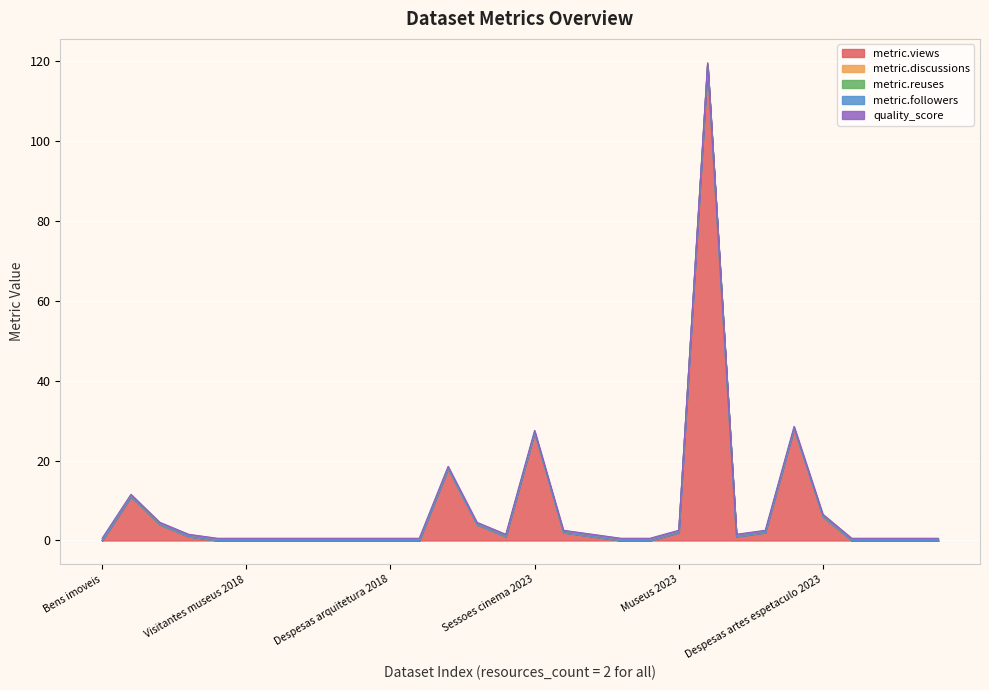

Reading left to right, transcribe all the data shown in this chart.

metric.views: Bens imoveis=0.0	Sessoes cinema 2020=11.0	Espetadores cinema=4.0	Recintos cinema 2020=1.0	Espectadores teatro 2018=0.0	Visitantes museus 2018=0.0	Exemplares vendidos=0.0	Despesas atividades=0.0	Museus 2018=0.0	Praticantes futebol 2018=0.0	Despesas arquitetura 2018=0.0	Despesas artes visuais 2018=0.0	Praticantes inscritos 2018=18.0	Despesas espetaculo 2018=4.0	Praticantes inscritos 2023=1.0	Sessoes cinema 2023=27.0	Recintos cinema 2023=2.0	Despesas atividades 2023=1.0	Praticantes futebol 2023=0.0	Despesas audiovisual=0.0	Museus 2023=2.0	Despesas patrimonio=119.0	Espectadores teatro 2023=1.0	Espectadores cinema 2023=2.0	Despesas artes visuais 2023=28.0	Despesas artes espetaculo 2023=6.0	Despesas interdisciplinares=0.0	Visitantes museus 2023=0.0	Exemplares publicacoes=0.0	Despesas arquitetura 2023=0.0
metric.discussions: Bens imoveis=0.0	Sessoes cinema 2020=0.0	Espetadores cinema=0.0	Recintos cinema 2020=0.0	Espectadores teatro 2018=0.0	Visitantes museus 2018=0.0	Exemplares vendidos=0.0	Despesas atividades=0.0	Museus 2018=0.0	Praticantes futebol 2018=0.0	Despesas arquitetura 2018=0.0	Despesas artes visuais 2018=0.0	Praticantes inscritos 2018=0.0	Despesas espetaculo 2018=0.0	Praticantes inscritos 2023=0.0	Sessoes cinema 2023=0.0	Recintos cinema 2023=0.0	Despesas atividades 2023=0.0	Praticantes futebol 2023=0.0	Despesas audiovisual=0.0	Museus 2023=0.0	Despesas patrimonio=0.0	Espectadores teatro 2023=0.0	Espectadores cinema 2023=0.0	Despesas artes visuais 2023=0.0	Despesas artes espetaculo 2023=0.0	Despesas interdisciplinares=0.0	Visitantes museus 2023=0.0	Exemplares publicacoes=0.0	Despesas arquitetura 2023=0.0
metric.reuses: Bens imoveis=0.0	Sessoes cinema 2020=0.0	Espetadores cinema=0.0	Recintos cinema 2020=0.0	Espectadores teatro 2018=0.0	Visitantes museus 2018=0.0	Exemplares vendidos=0.0	Despesas atividades=0.0	Museus 2018=0.0	Praticantes futebol 2018=0.0	Despesas arquitetura 2018=0.0	Despesas artes visuais 2018=0.0	Praticantes inscritos 2018=0.0	Despesas espetaculo 2018=0.0	Praticantes inscritos 2023=0.0	Sessoes cinema 2023=0.0	Recintos cinema 2023=0.0	Despesas atividades 2023=0.0	Praticantes futebol 2023=0.0	Despesas audiovisual=0.0	Museus 2023=0.0	Despesas patrimonio=0.0	Espectadores teatro 2023=0.0	Espectadores cinema 2023=0.0	Despesas artes visuais 2023=0.0	Despesas artes espetaculo 2023=0.0	Despesas interdisciplinares=0.0	Visitantes museus 2023=0.0	Exemplares publicacoes=0.0	Despesas arquitetura 2023=0.0
metric.followers: Bens imoveis=0.0	Sessoes cinema 2020=0.0	Espetadores cinema=0.0	Recintos cinema 2020=0.0	Espectadores teatro 2018=0.0	Visitantes museus 2018=0.0	Exemplares vendidos=0.0	Despesas atividades=0.0	Museus 2018=0.0	Praticantes futebol 2018=0.0	Despesas arquitetura 2018=0.0	Despesas artes visuais 2018=0.0	Praticantes inscritos 2018=0.0	Despesas espetaculo 2018=0.0	Praticantes inscritos 2023=0.0	Sessoes cinema 2023=0.0	Recintos cinema 2023=0.0	Despesas atividades 2023=0.0	Praticantes futebol 2023=0.0	Despesas audiovisual=0.0	Museus 2023=0.0	Despesas patrimonio=0.0	Espectadores teatro 2023=0.0	Espectadores cinema 2023=0.0	Despesas artes visuais 2023=0.0	Despesas artes espetaculo 2023=0.0	Despesas interdisciplinares=0.0	Visitantes museus 2023=0.0	Exemplares publicacoes=0.0	Despesas arquitetura 2023=0.0
quality_score: Bens imoveis=0.6	Sessoes cinema 2020=0.6	Espetadores cinema=0.6	Recintos cinema 2020=0.6	Espectadores teatro 2018=0.6	Visitantes museus 2018=0.6	Exemplares vendidos=0.6	Despesas atividades=0.6	Museus 2018=0.6	Praticantes futebol 2018=0.6	Despesas arquitetura 2018=0.6	Despesas artes visuais 2018=0.6	Praticantes inscritos 2018=0.6	Despesas espetaculo 2018=0.6	Praticantes inscritos 2023=0.6	Sessoes cinema 2023=0.6	Recintos cinema 2023=0.6	Despesas atividades 2023=0.6	Praticantes futebol 2023=0.6	Despesas audiovisual=0.6	Museus 2023=0.6	Despesas patrimonio=0.6	Espectadores teatro 2023=0.6	Espectadores cinema 2023=0.6	Despesas artes visuais 2023=0.6	Despesas artes espetaculo 2023=0.6	Despesas interdisciplinares=0.6	Visitantes museus 2023=0.6	Exemplares publicacoes=0.6	Despesas arquitetura 2023=0.6